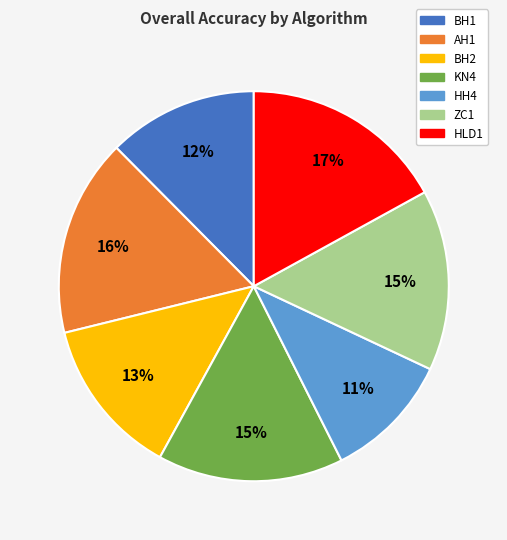

Which category has the biggest portion of the pie?

HLD1